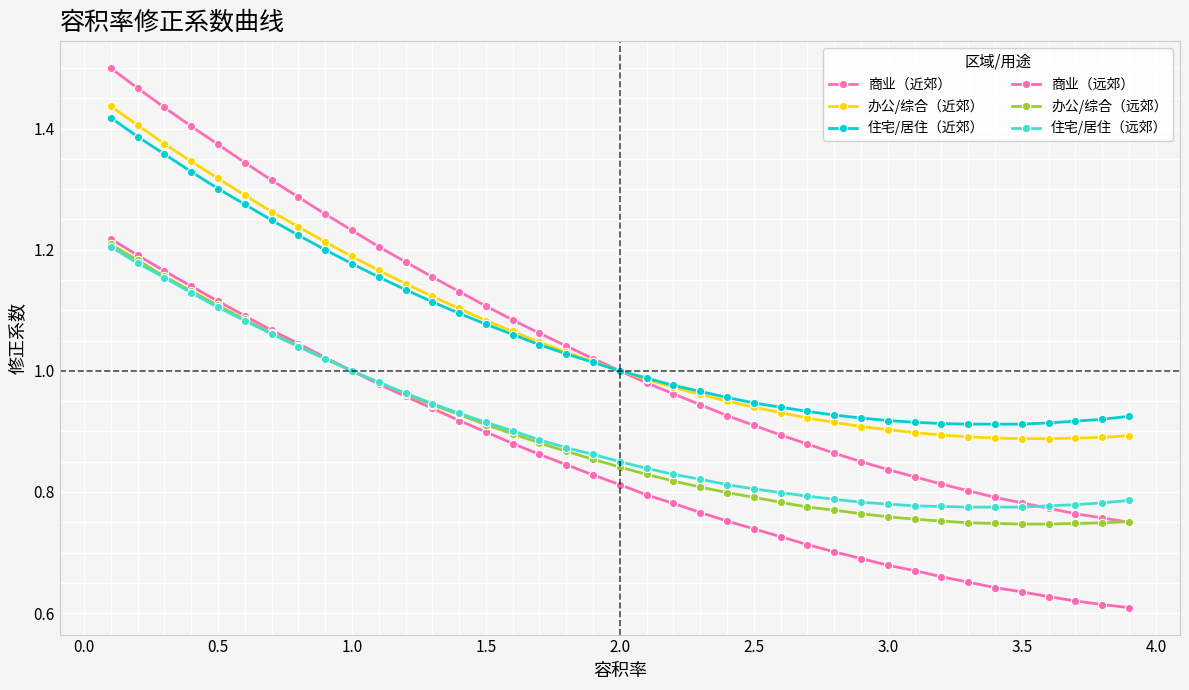

Does the chart have visible grid lines?

Yes